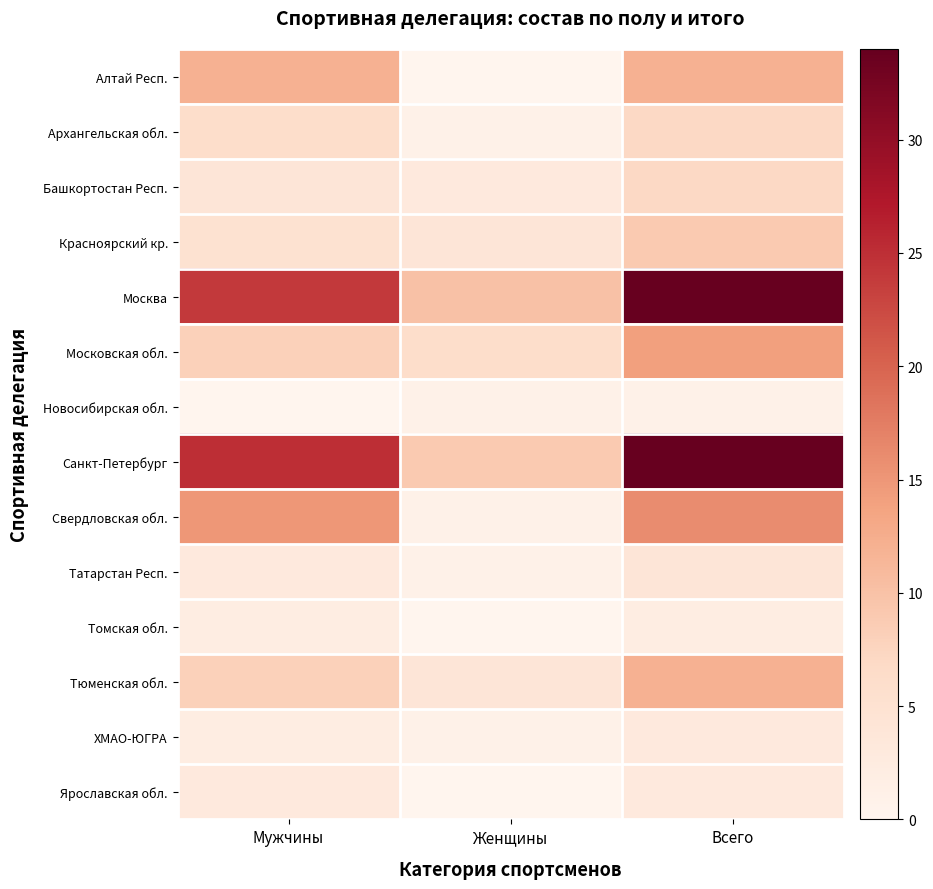

Rank the series at Всего from lowest to highest value.

Новосибирская обл., Томская обл., ХМАО-ЮГРА, Ярославская обл., Татарстан Респ., Архангельская обл., Башкортостан Респ., Красноярский кр., Алтай Респ., Тюменская обл., Московская обл., Свердловская обл., Москва, Санкт-Петербург